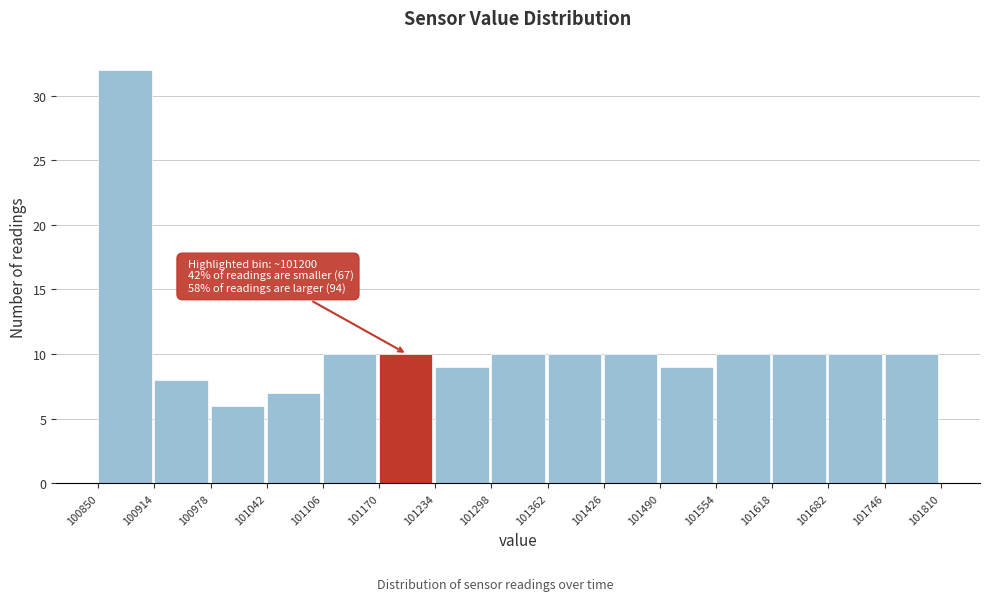

Over which range of the x-axis is the bar tallest?

100850 to 100914